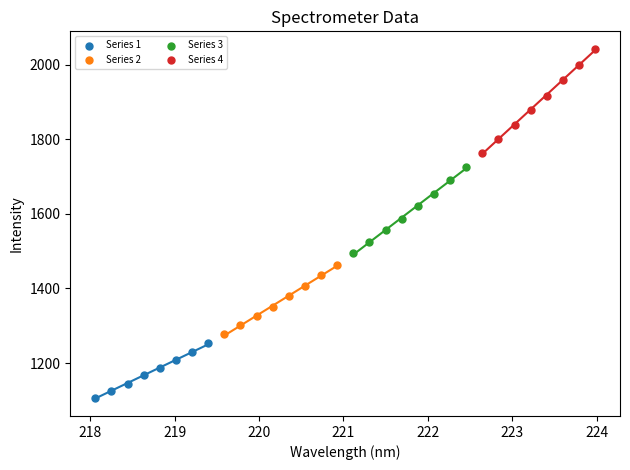

Which series reaches the minimum Y coordinate?

Series 1